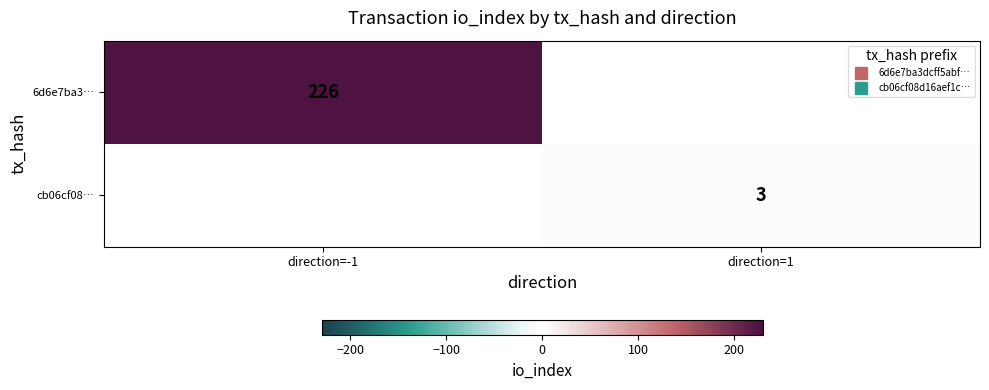

At which category does the chart reach its peak across all series?

direction=-1